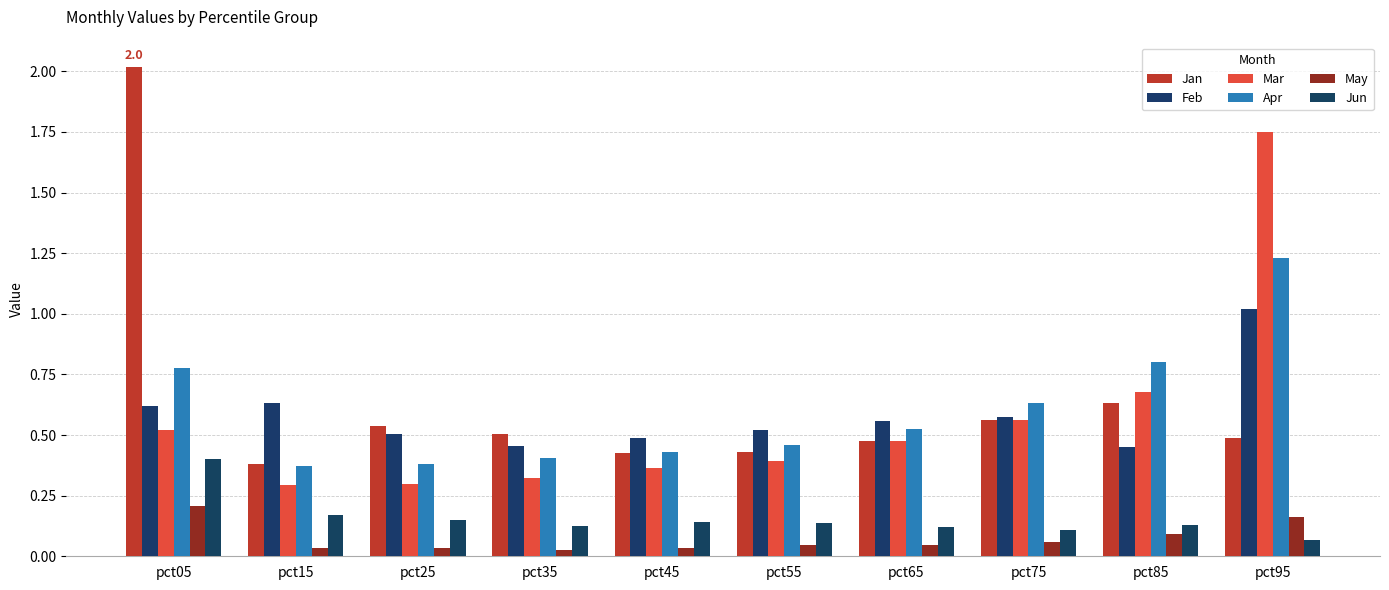

Are the bars horizontal?

No